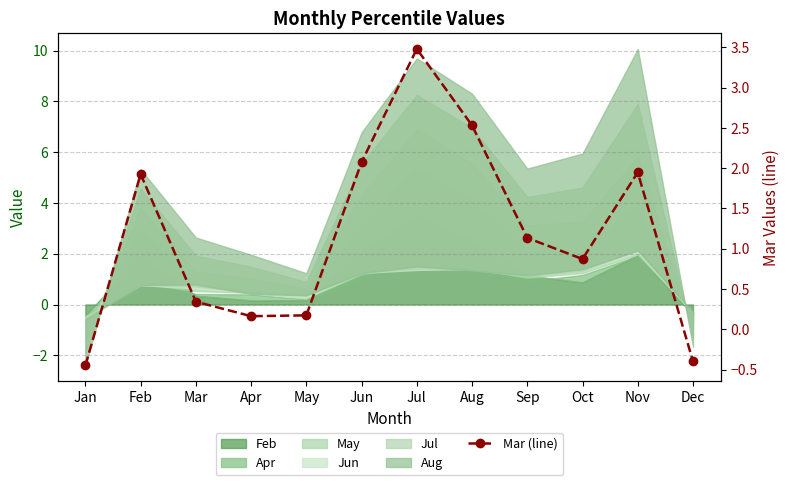

How many points are higher than both their immediate neighbors (excluding endpoints)?

3